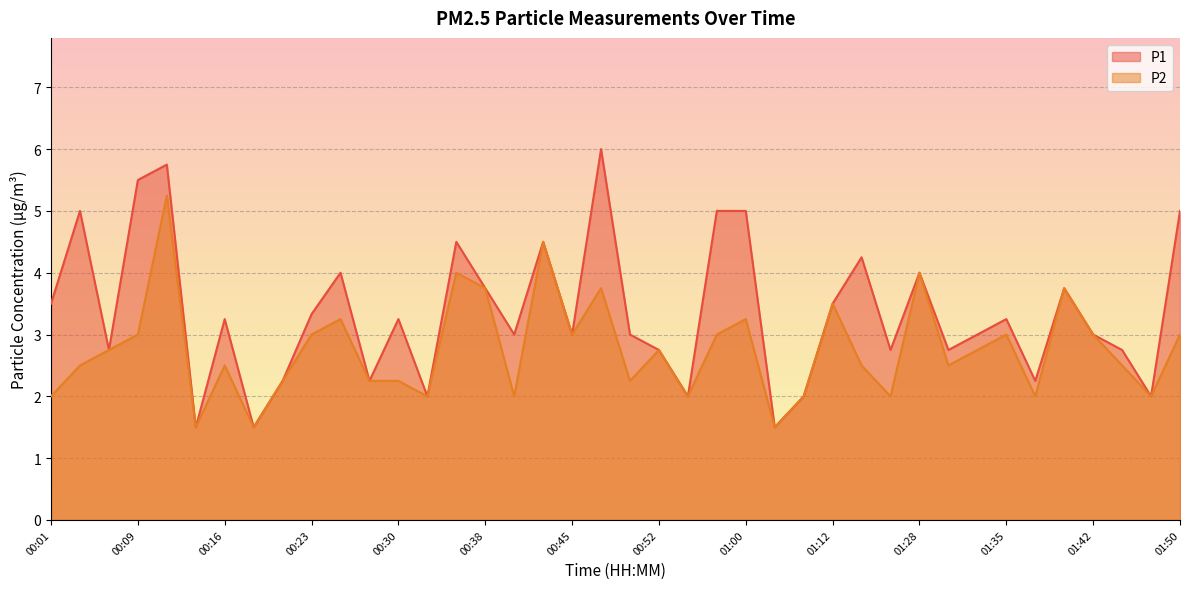

True or false: P1 and P2 intersect in this chart.

False